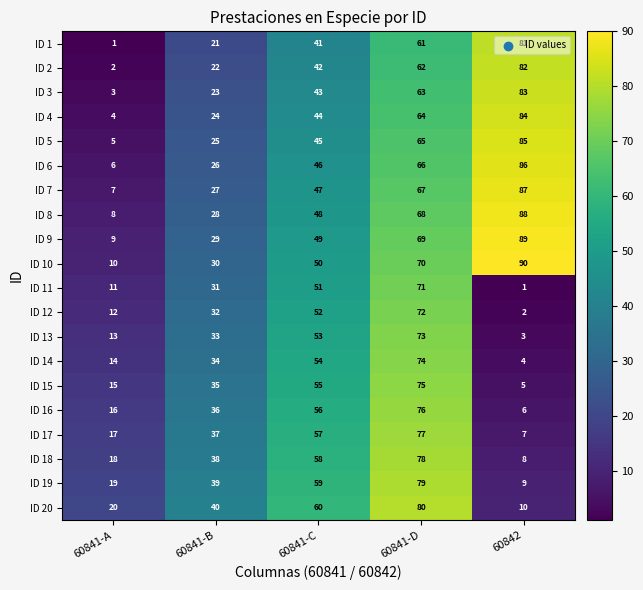

At which category does the chart reach its peak across all series?

60842